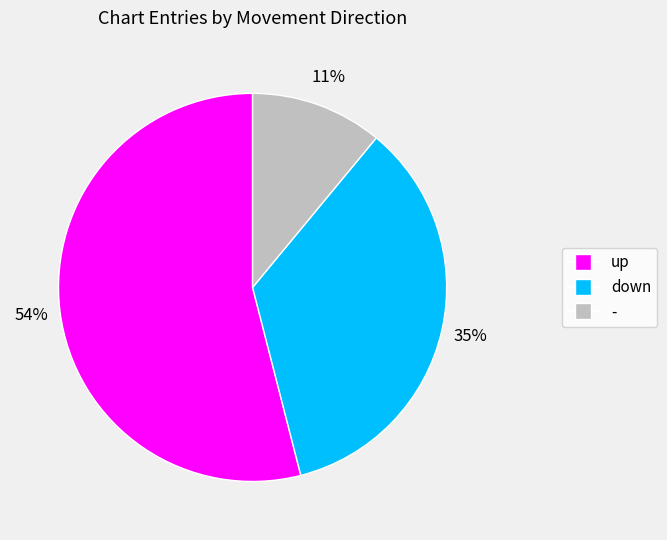

Approximately how many times larger is the value at up compared to down?

1.5